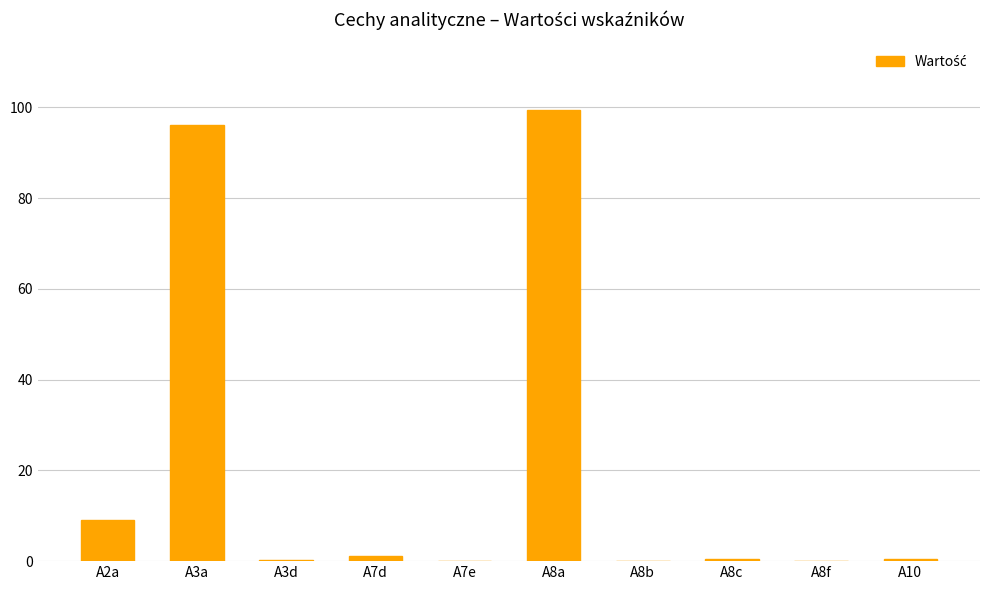

At which label is the value closest to 49?

A2a